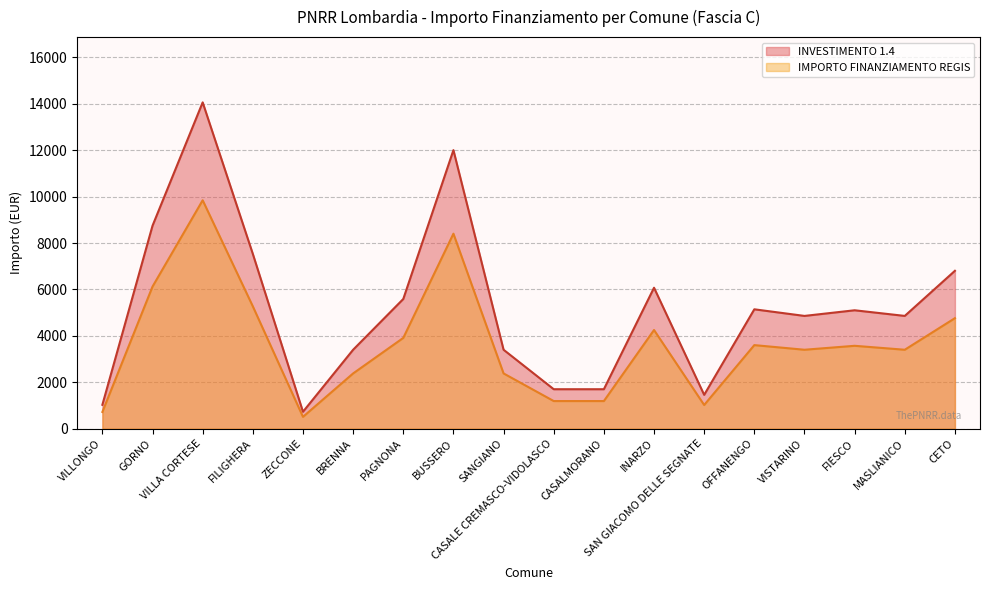

Is the value of IMPORTO FINANZIAMENTO REGIS at OFFANENGO greater than the value of INVESTIMENTO 1.4 at INARZO?

No